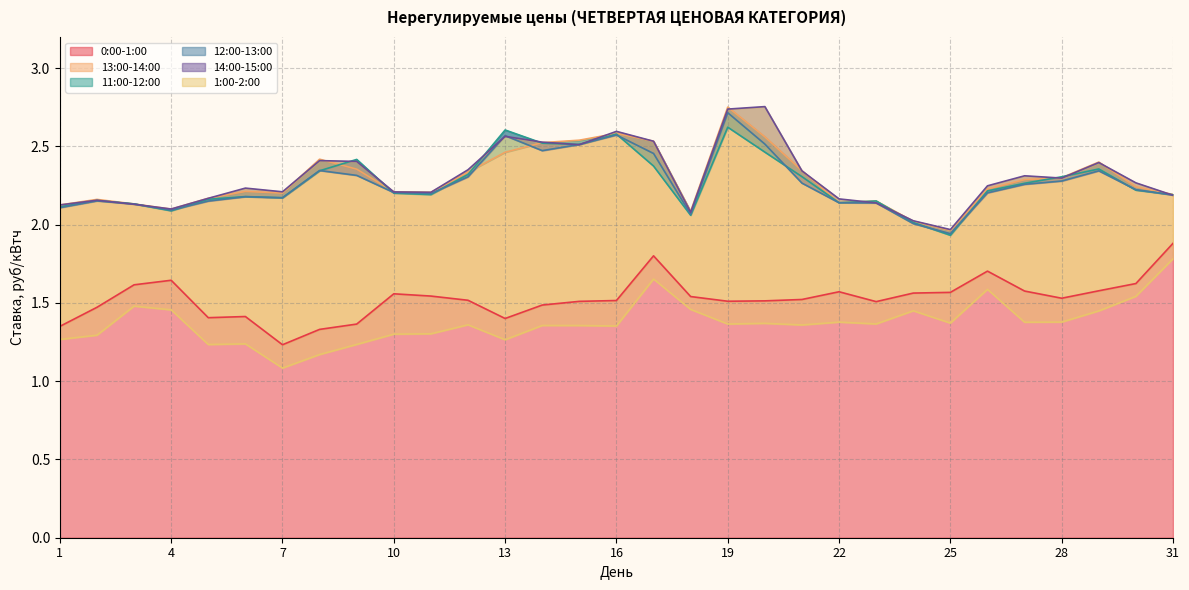

In 13:00-14:00, how many points are higher than both neighbors (excluding endpoints)?

7